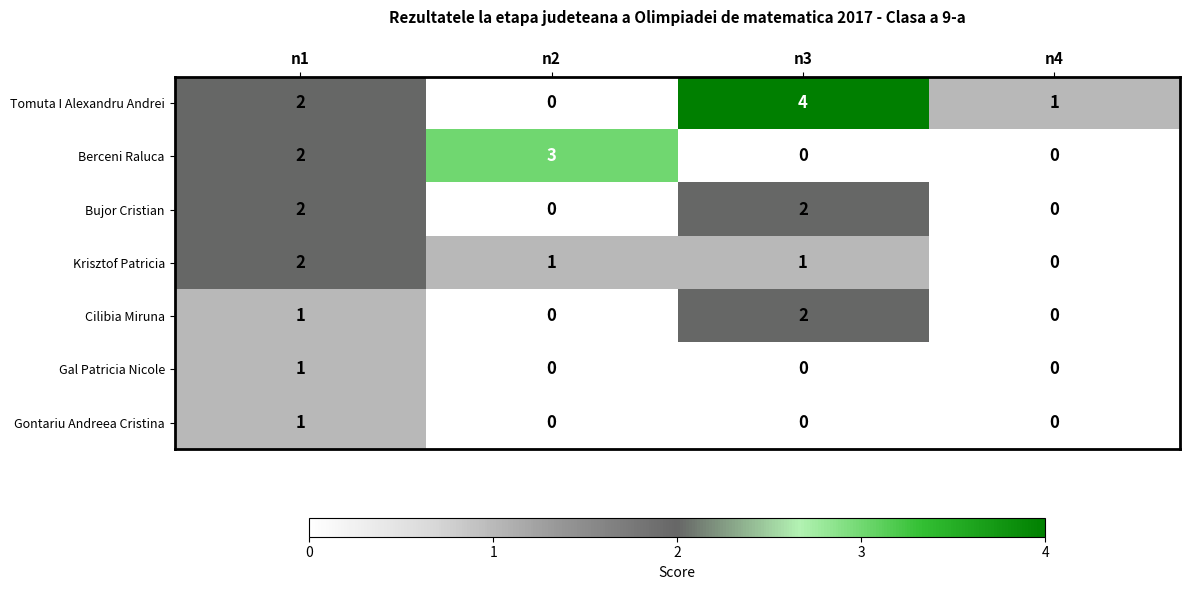

Which series has the largest range (max minus min)?

Tomuta I Alexandru Andrei